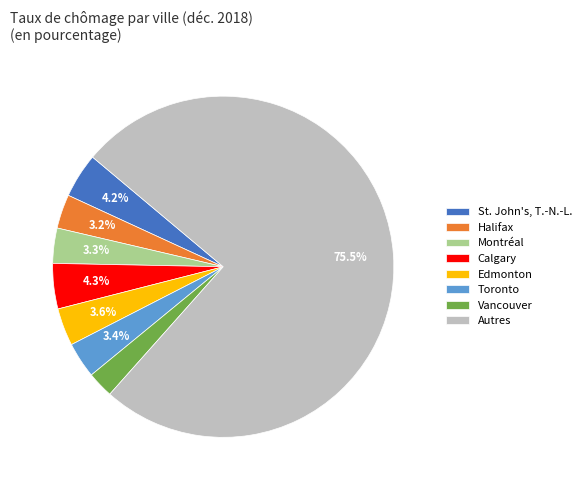

What is the ratio of the value at Calgary to the value at Edmonton?

1.2